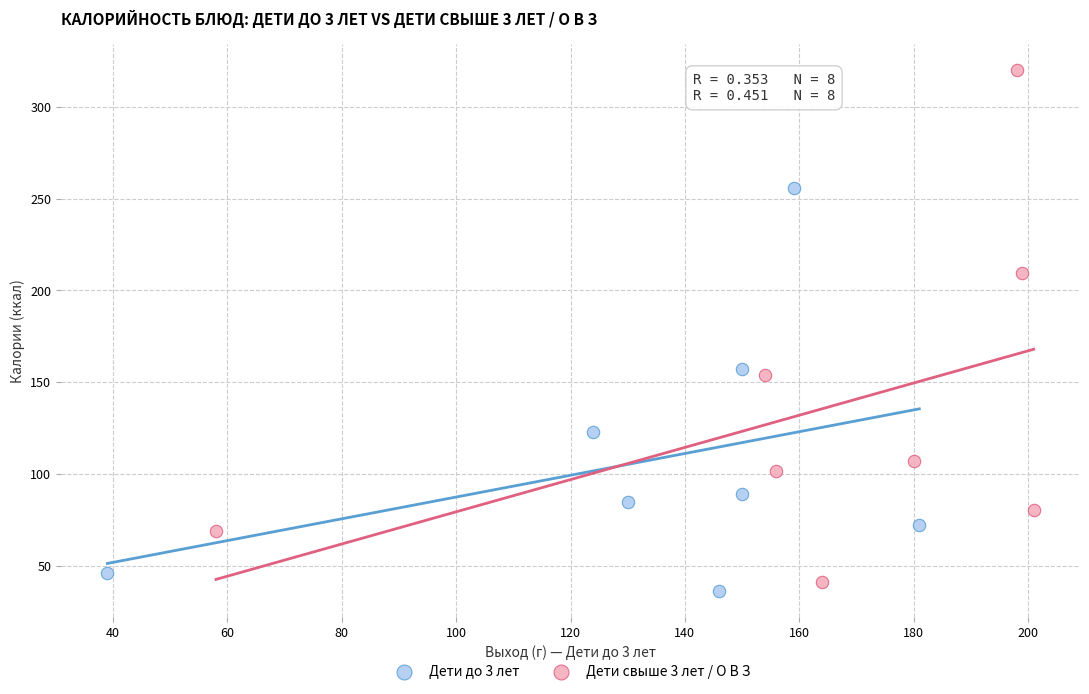

Which series reaches the maximum Y coordinate?

Дети свыше 3 лет / О В З